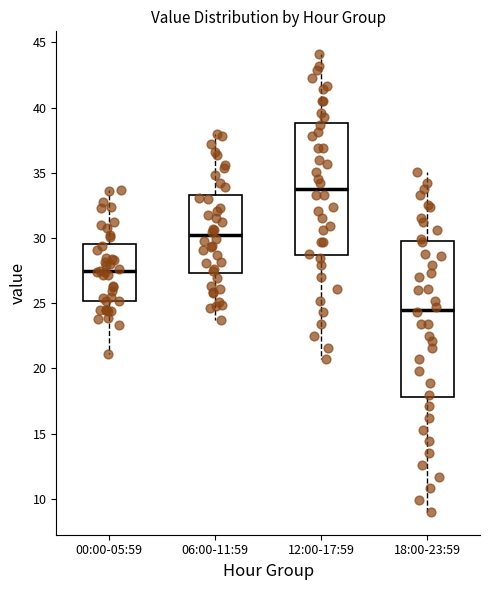

Where does the median line of the box for 00:00-05:59 sit on the y-axis? The values are not printed on the chart, so give them approximately, as read against the axis.

27.5